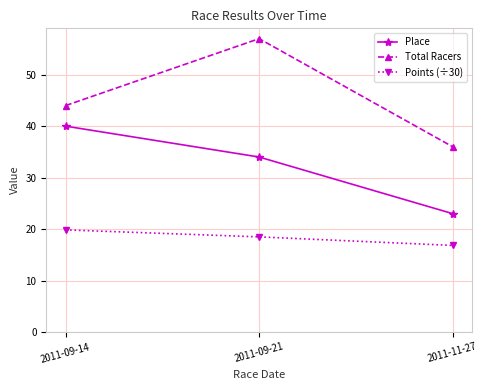

True or false: Place has a value of 16.5 at 2011-09-21.

False